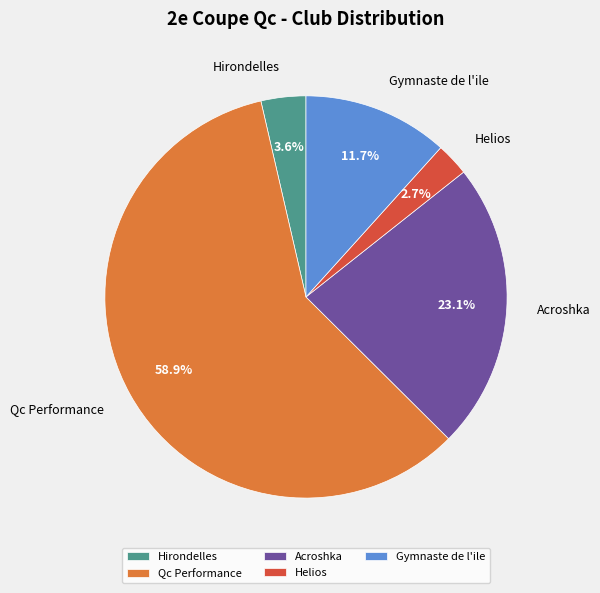

Which has a higher value, Helios or Gymnaste de l'ile?

Gymnaste de l'ile